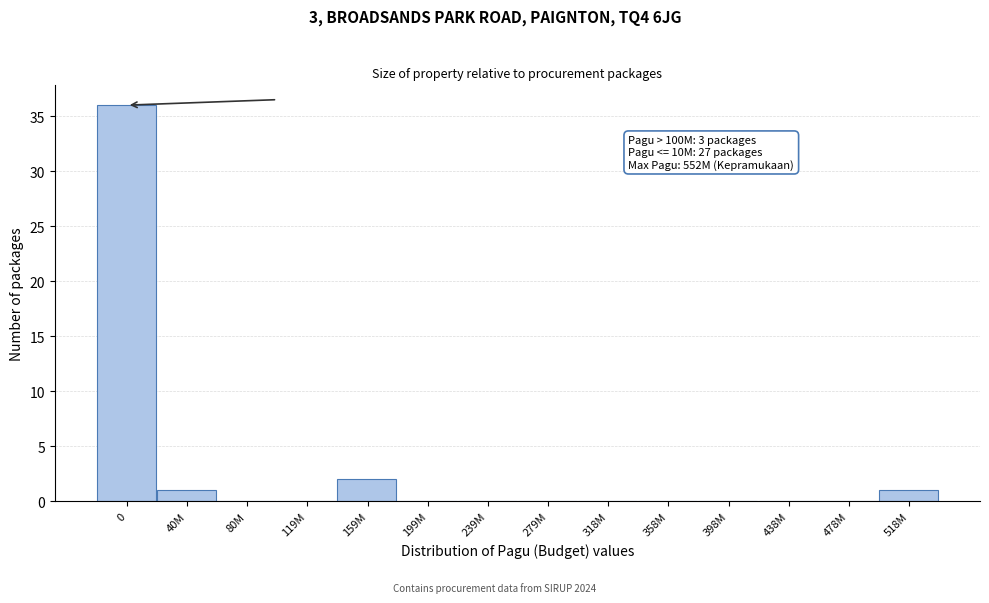

Reading right to left, transcribe all the data shown in this chart.

518M=1	478M=0	438M=0	398M=0	358M=0	318M=0	279M=0	239M=0	199M=0	159M=2	119M=0	80M=0	40M=1	0=36